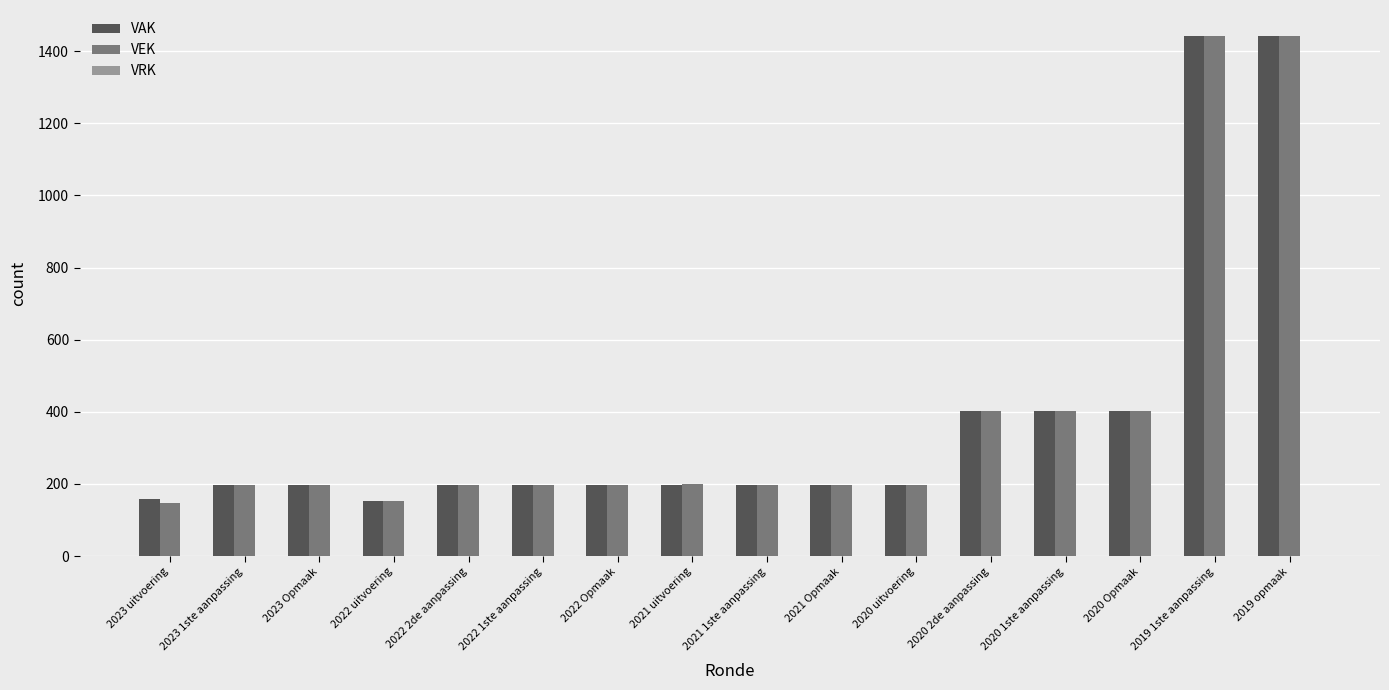

Is the value of VEK at 2022 uitvoering greater than the value of VAK at 2019 opmaak?

No